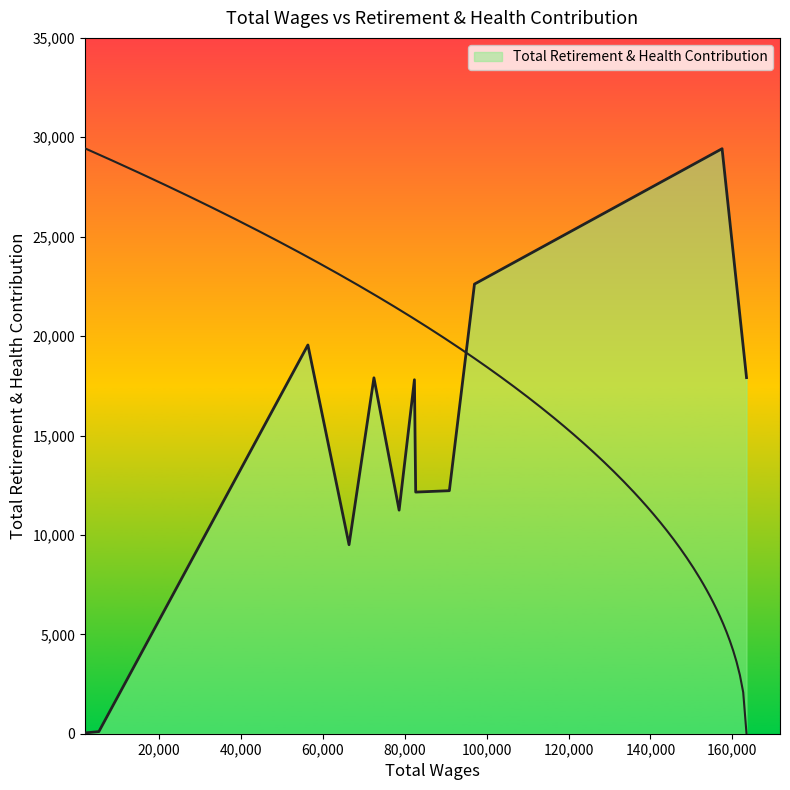

What is the smallest value displayed?

43